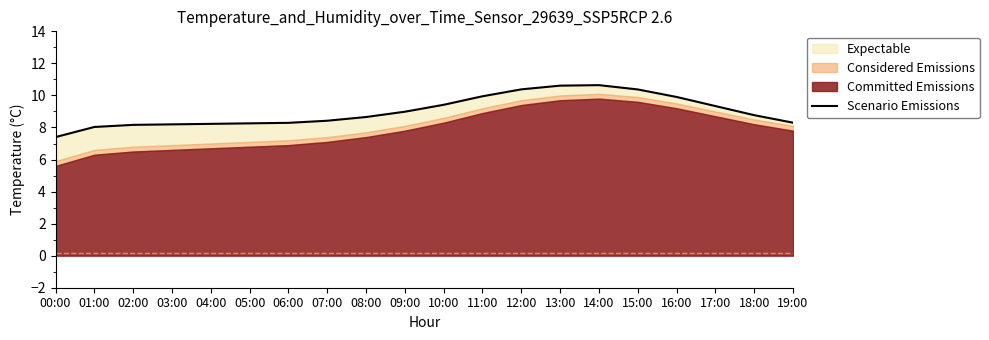

Which label corresponds to the largest value in the chart?

14:00